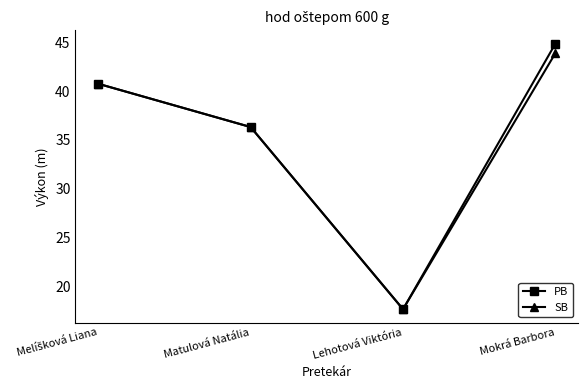

Reading left to right, transcribe all the data shown in this chart.

PB: 40.8	36.3	17.6	44.9
SB: 40.8	36.3	17.6	43.9